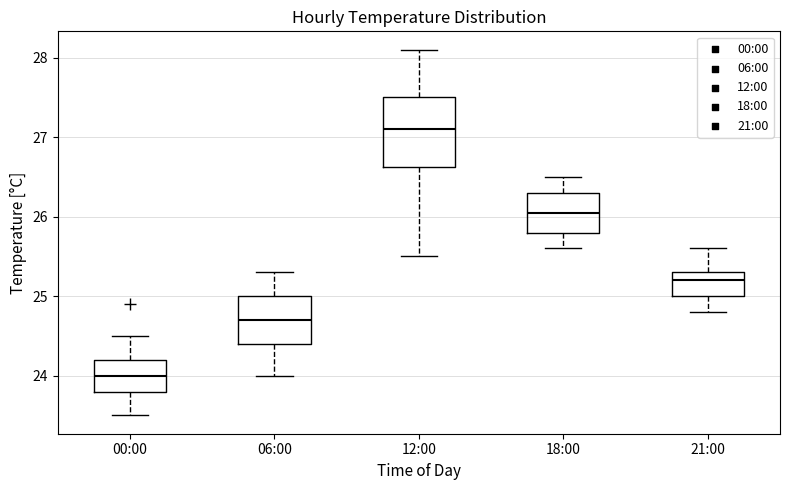

Reading left to right, transcribe this box plot: for each box, give where its median line is, the range the box spans, and where its two whiskers end, as read against the y-axis. The values are not printed on the chart, so give them approximately, as read against the axis.

00:00: median 24.0, box 23.8 to 24.2, whiskers 23.5 to 24.5
06:00: median 24.7, box 24.4 to 25.0, whiskers 24.0 to 25.3
12:00: median 27.1, box 26.6 to 27.5, whiskers 25.5 to 28.1
18:00: median 26.1, box 25.8 to 26.3, whiskers 25.6 to 26.5
21:00: median 25.2, box 25.0 to 25.3, whiskers 24.8 to 25.6